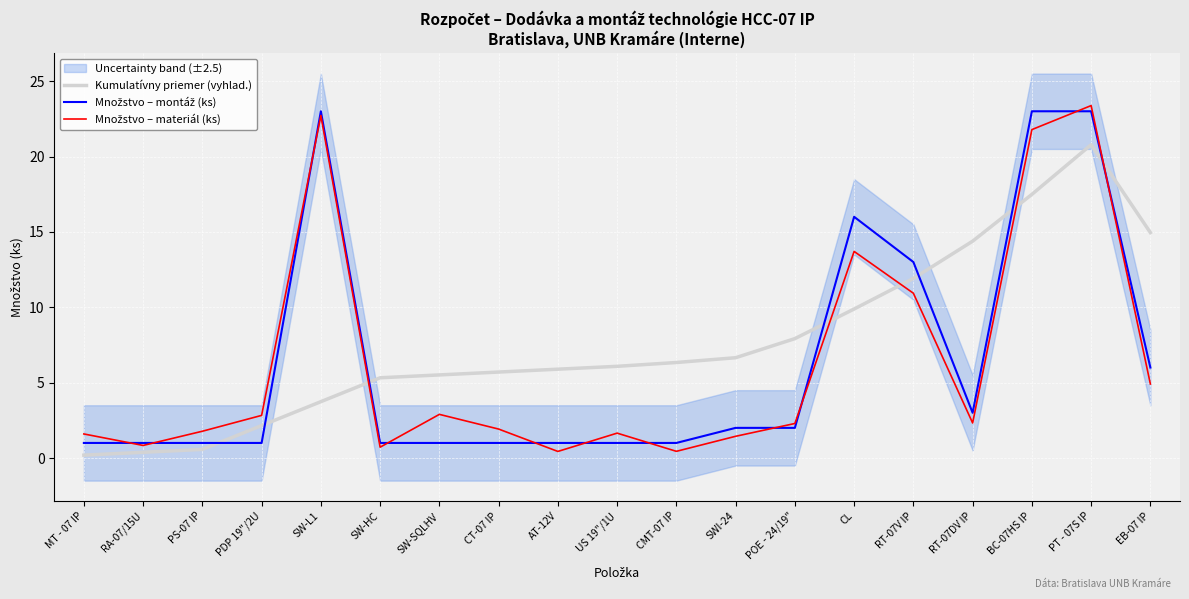

Where is Kumulatívny priemer (vyhlad.) nearest to the value 10?

CL